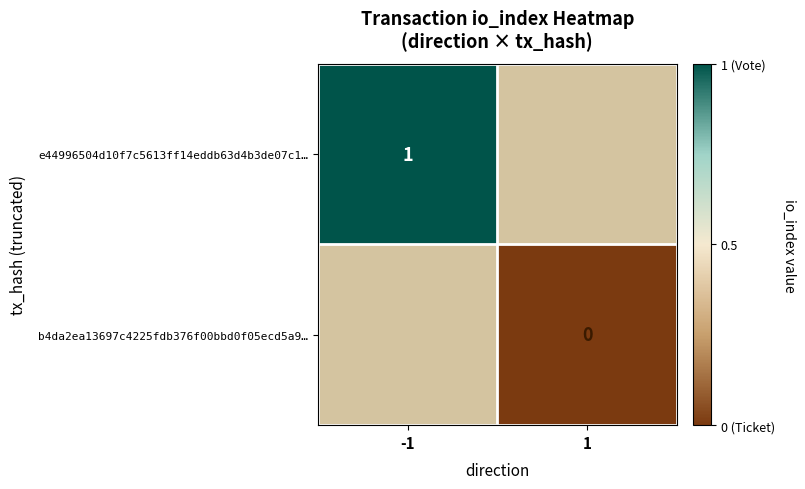

True or false: e44996504d10f7c5613ff14eddb63d4b3de07c1… has a value of 1 at -1.

True